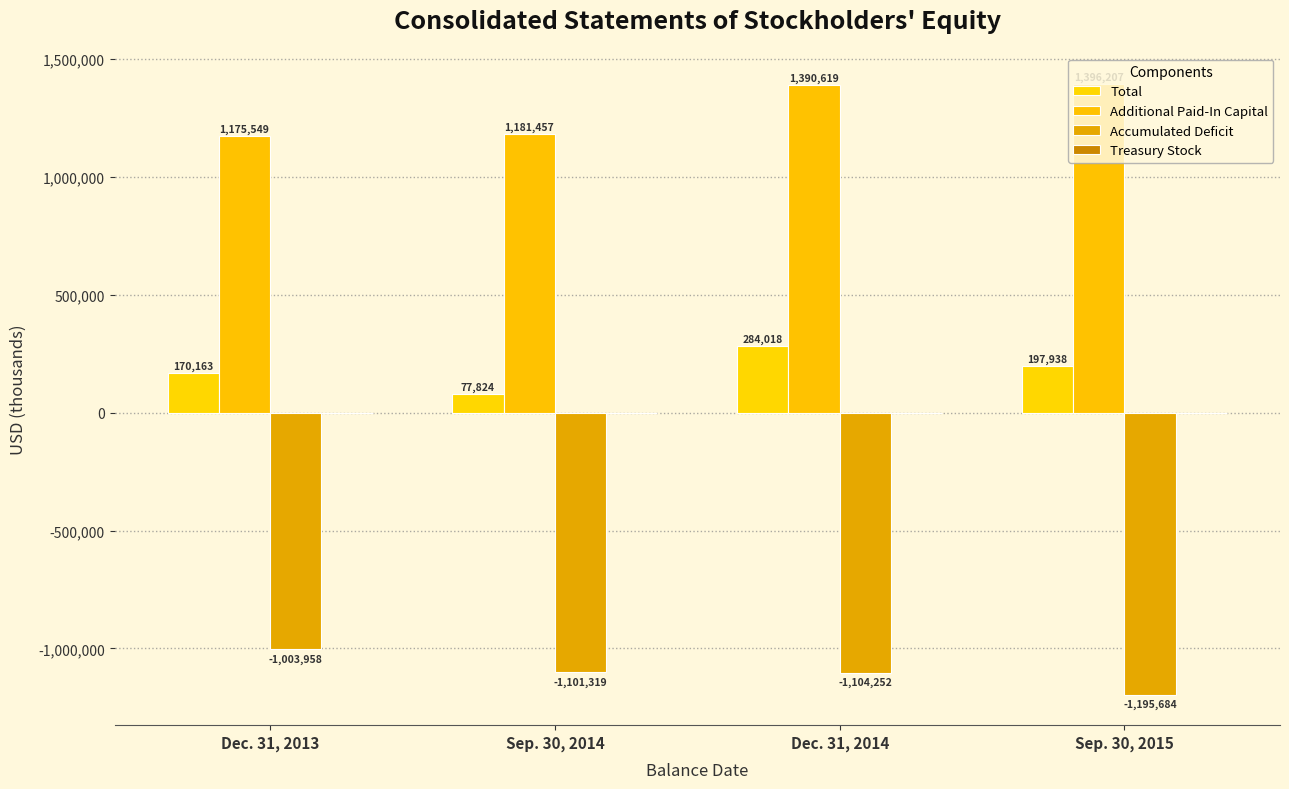

Reading left to right, transcribe all the data shown in this chart.

Total: 170163	77824	284018	197938
Additional Paid-In Capital: 1175549	1181457	1390619	1396207
Accumulated Deficit: -1003958	-1101319	-1104252	-1195684
Treasury Stock: -1503	-2390	-2390	-2747